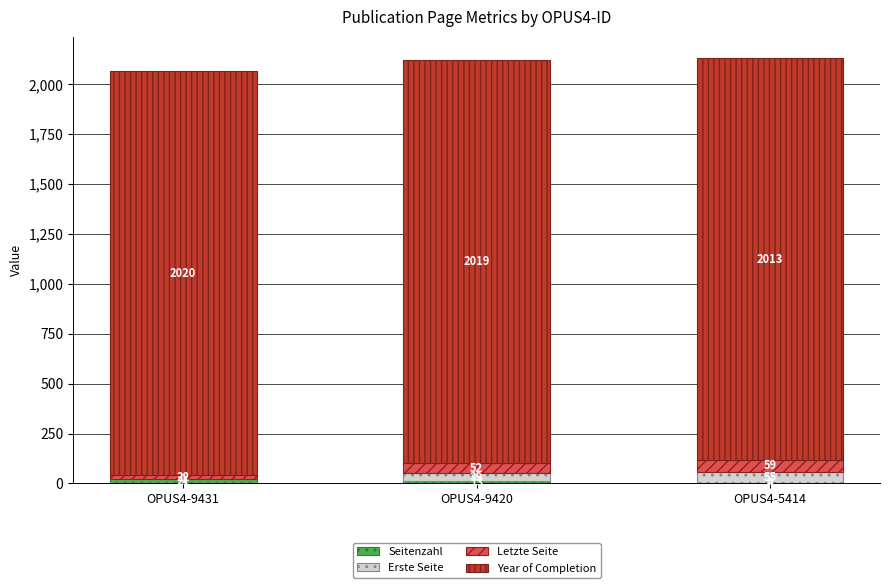

What is the total value across all series at OPUS4-9420?

2123